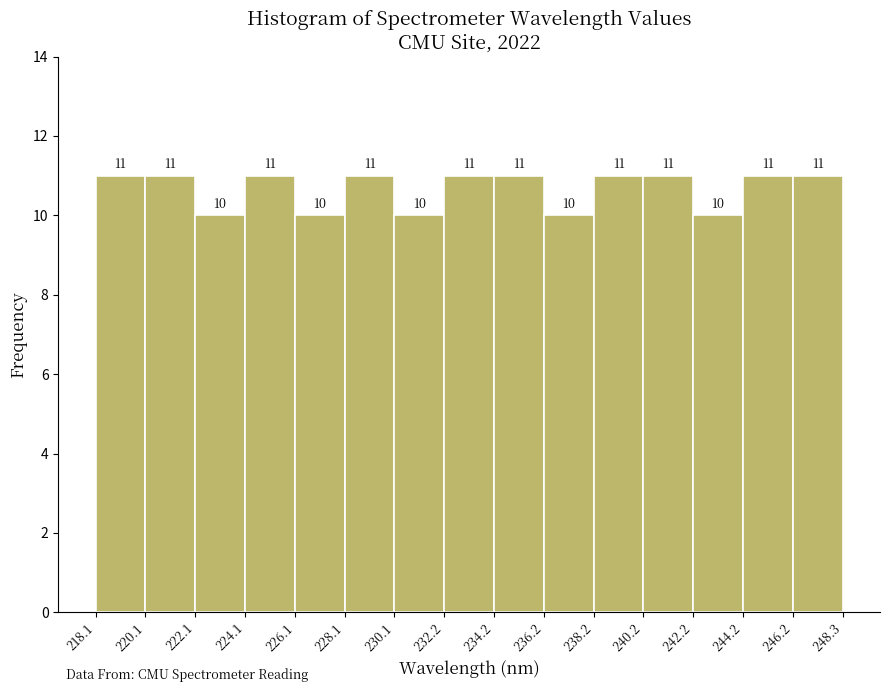

Reading left to right, transcribe this chart: for each bar, give the range it covers on the x-axis and its height.

218.1 to 220.1: 11
220.1 to 222.1: 11
222.1 to 224.1: 10
224.1 to 226.1: 11
226.1 to 228.1: 10
228.1 to 230.1: 11
230.1 to 232.2: 10
232.2 to 234.2: 11
234.2 to 236.2: 11
236.2 to 238.2: 10
238.2 to 240.2: 11
240.2 to 242.2: 11
242.2 to 244.2: 10
244.2 to 246.2: 11
246.2 to 248.3: 11